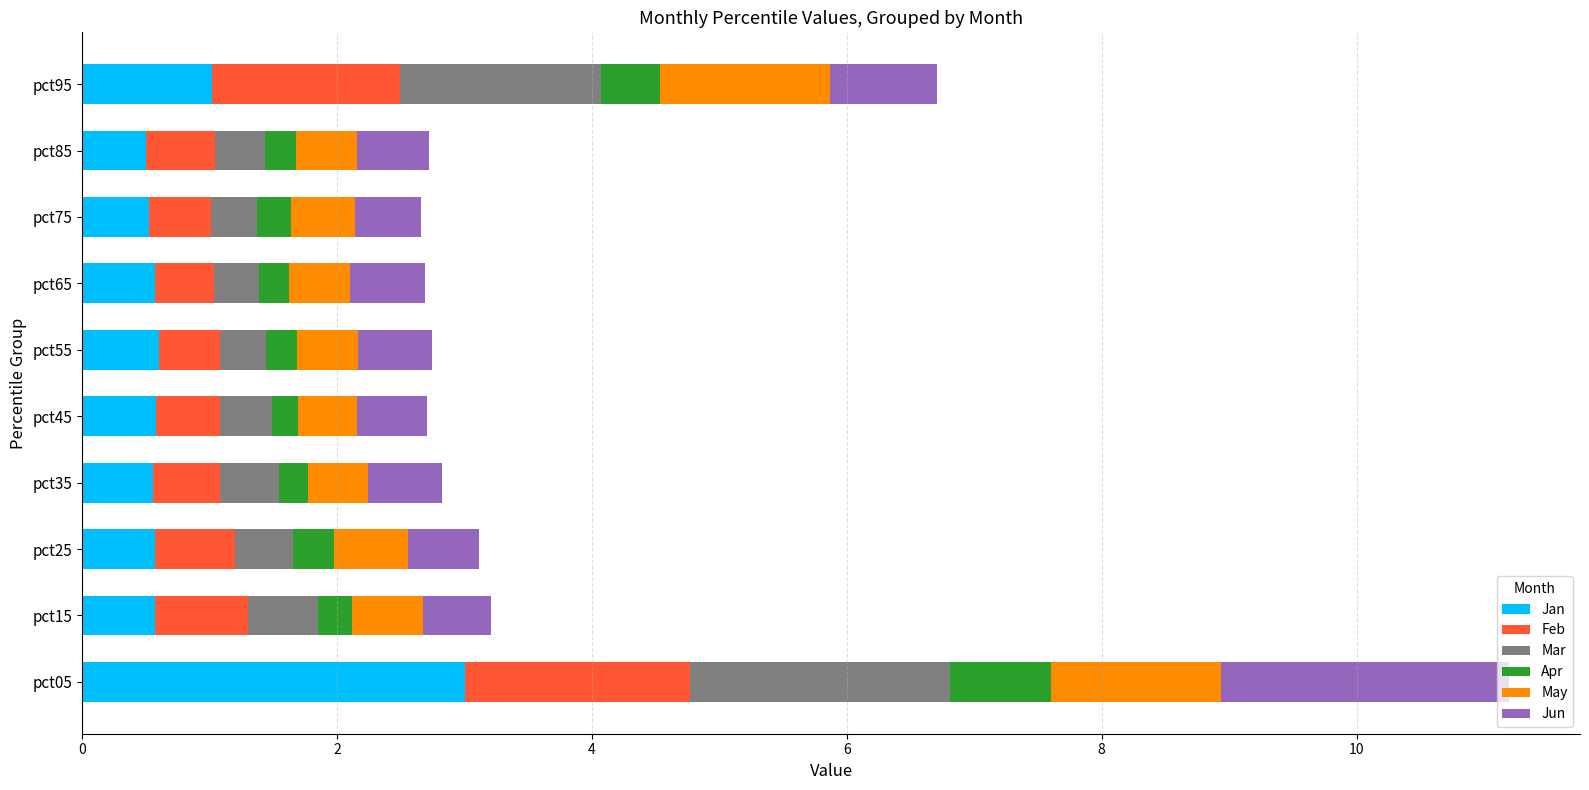

At which category is the sum across all series the highest?

pct05